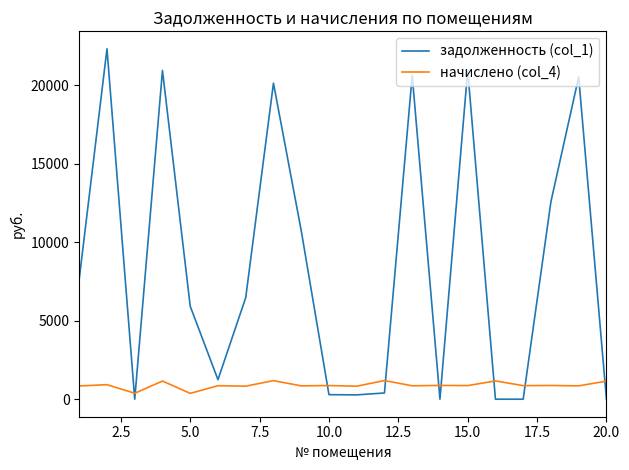

Rank the series by their average value, from highest to lowest.

задолженность (col_1), начислено (col_4)